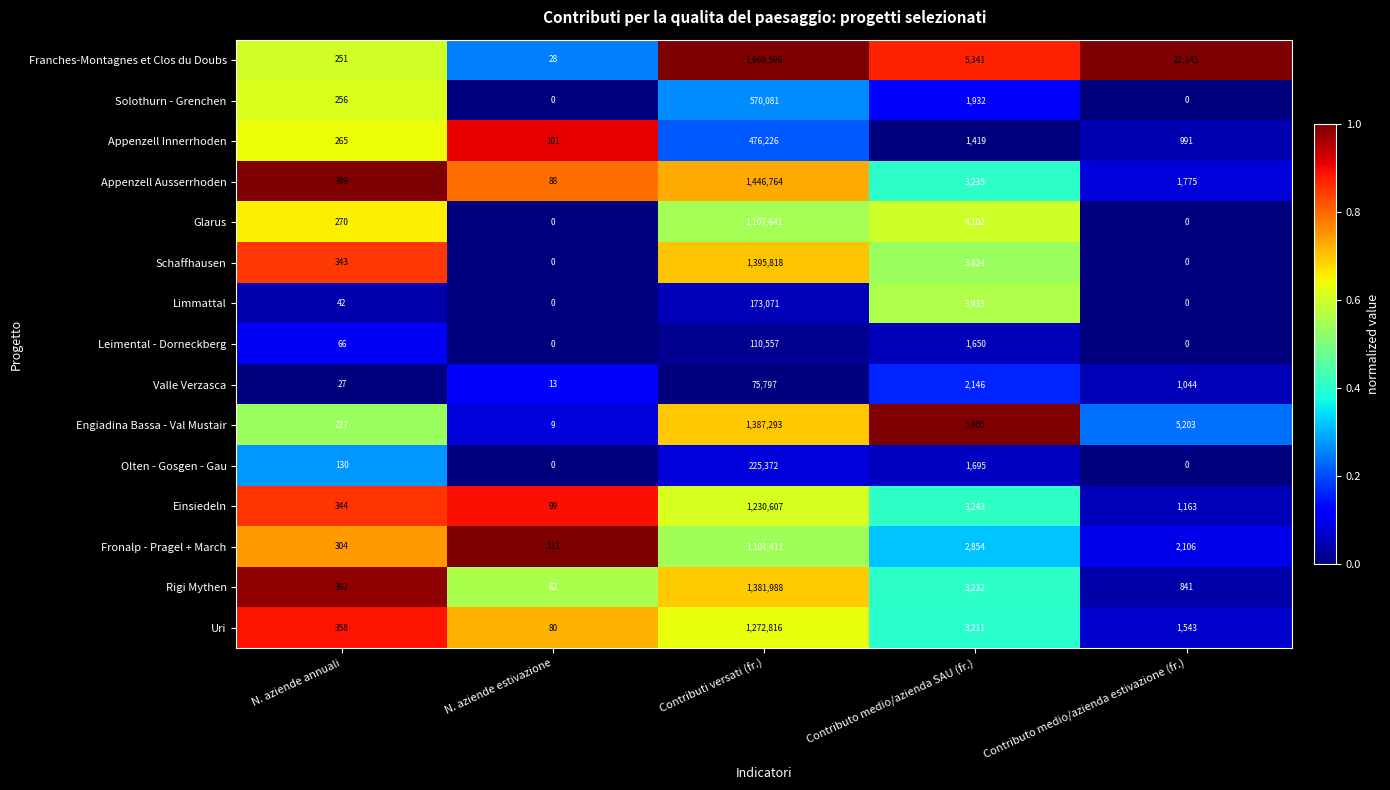

Which series has the largest range (max minus min)?

Franches-Montagnes et Clos du Doubs